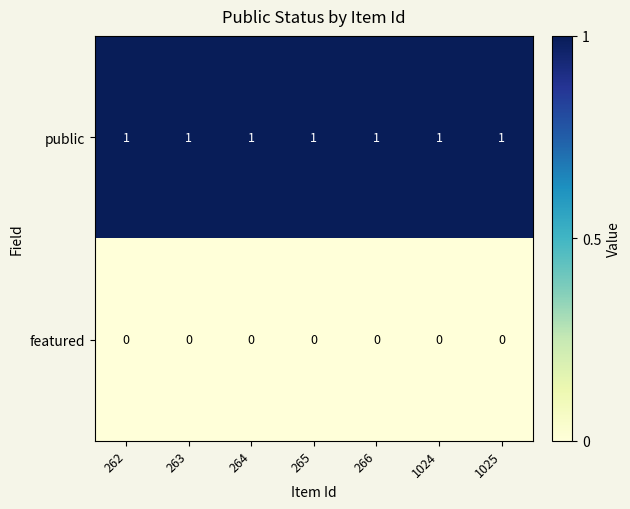

Count the number of categories in the chart.

7